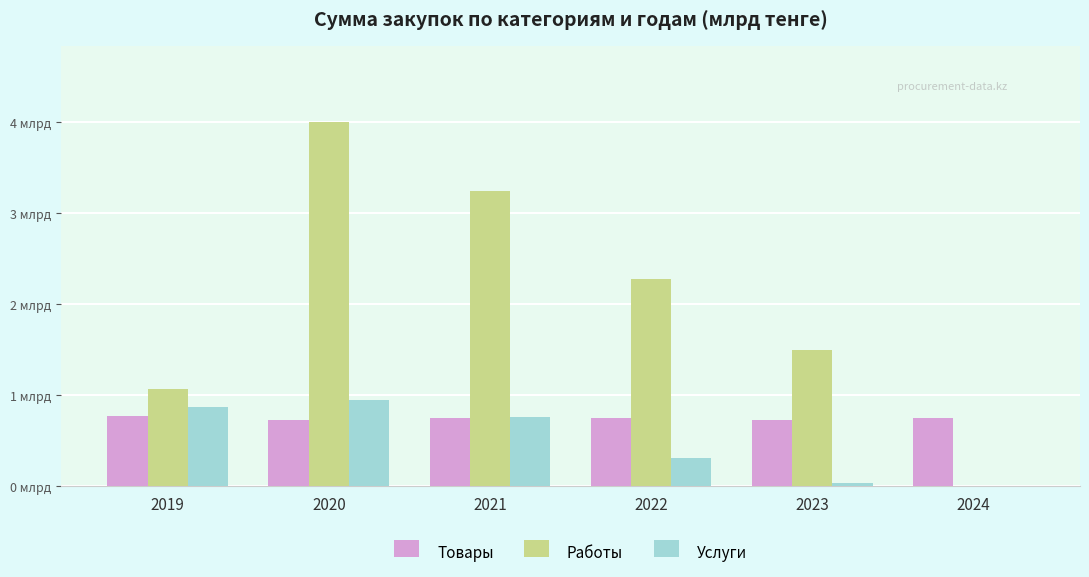

At how many categories does at least one series exceed 2?

3